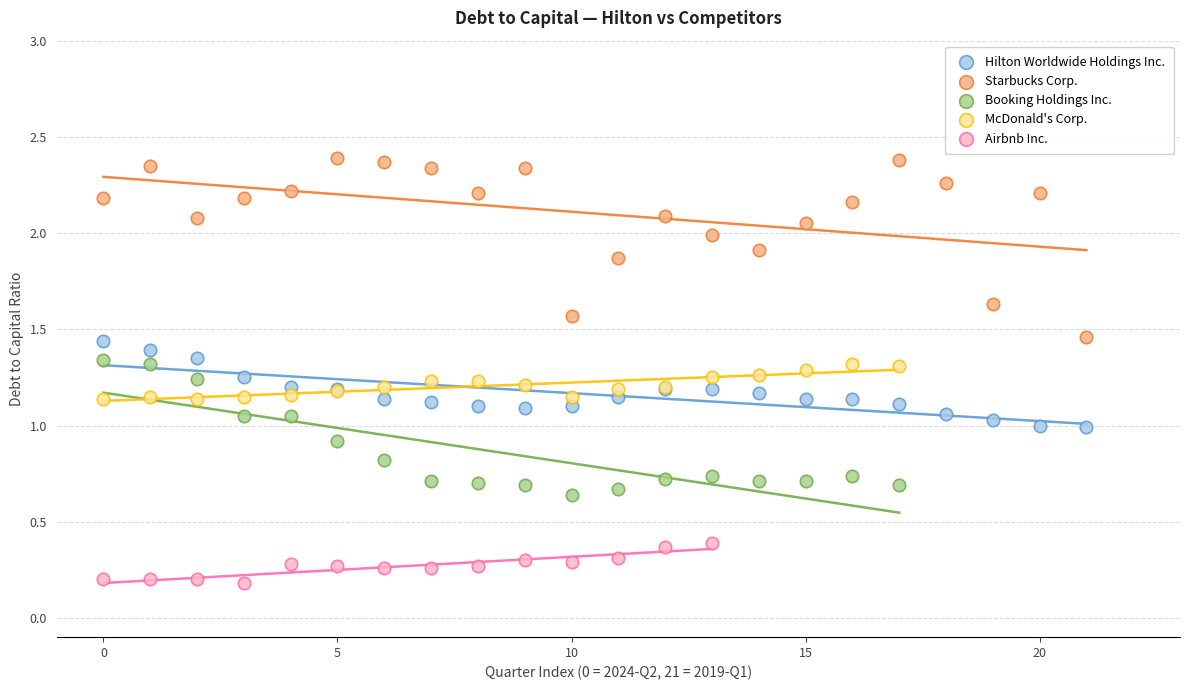

Which series has the widest spread of Y values?

Starbucks Corp.